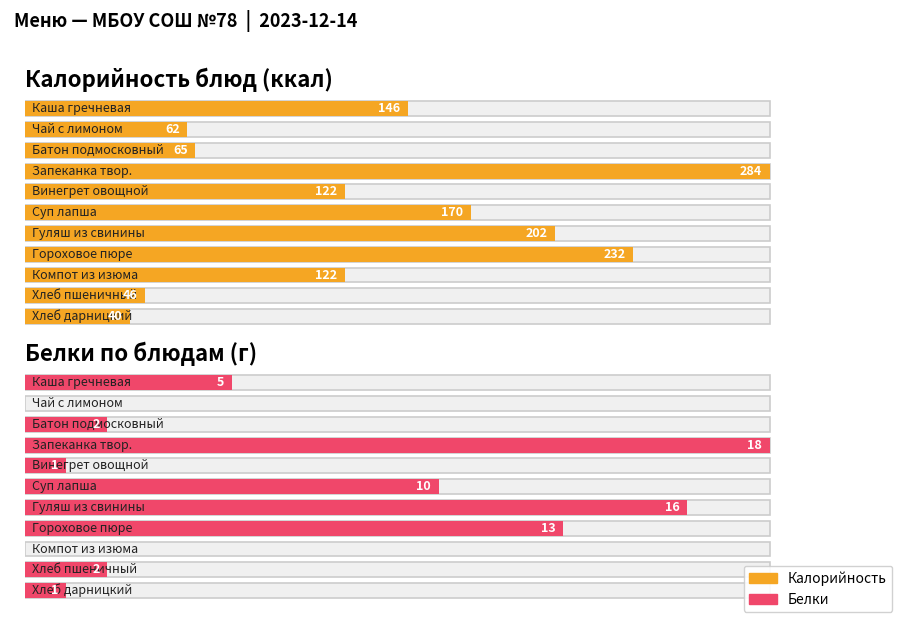

How many categories are shown in the chart?

11